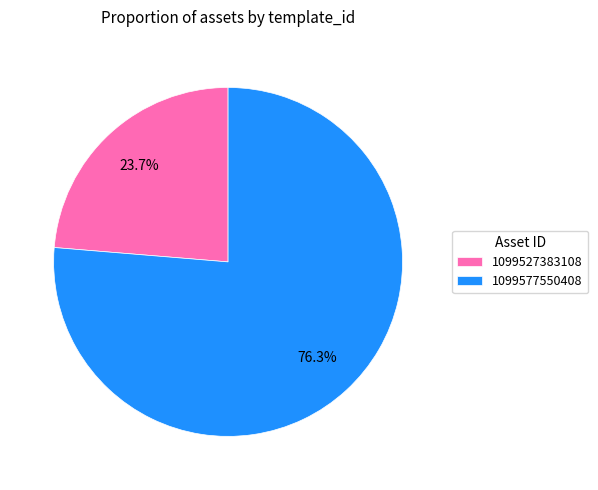

Is it true that 1099527383108 is 16% of the pie?

False